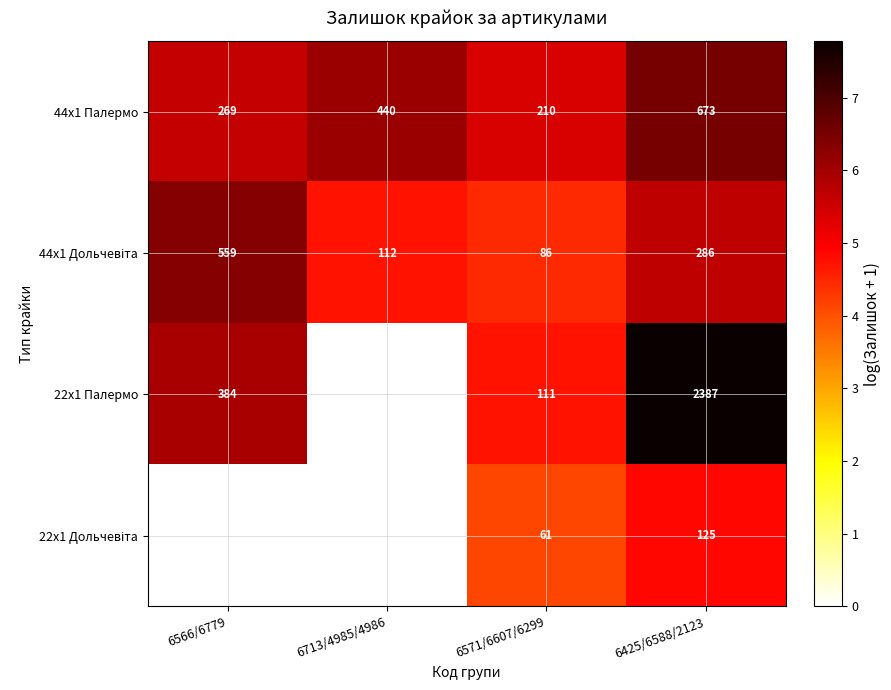

Between 6713/4985/4986 and 6566/6779, which is larger?

6713/4985/4986